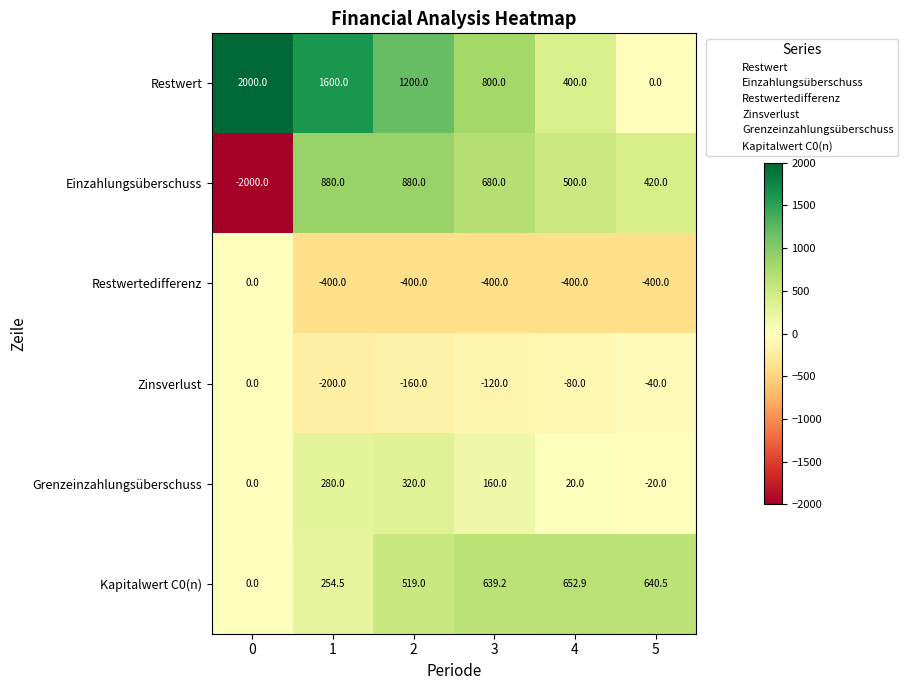

What is the minimum value for Restwertedifferenz?

-400.0